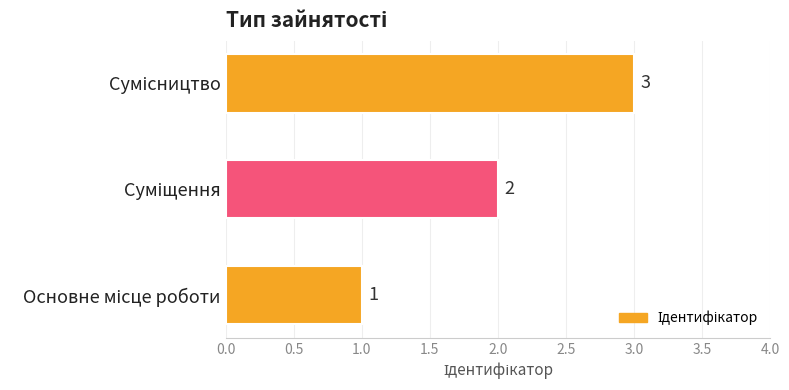

What is the difference between the maximum and minimum values?

2